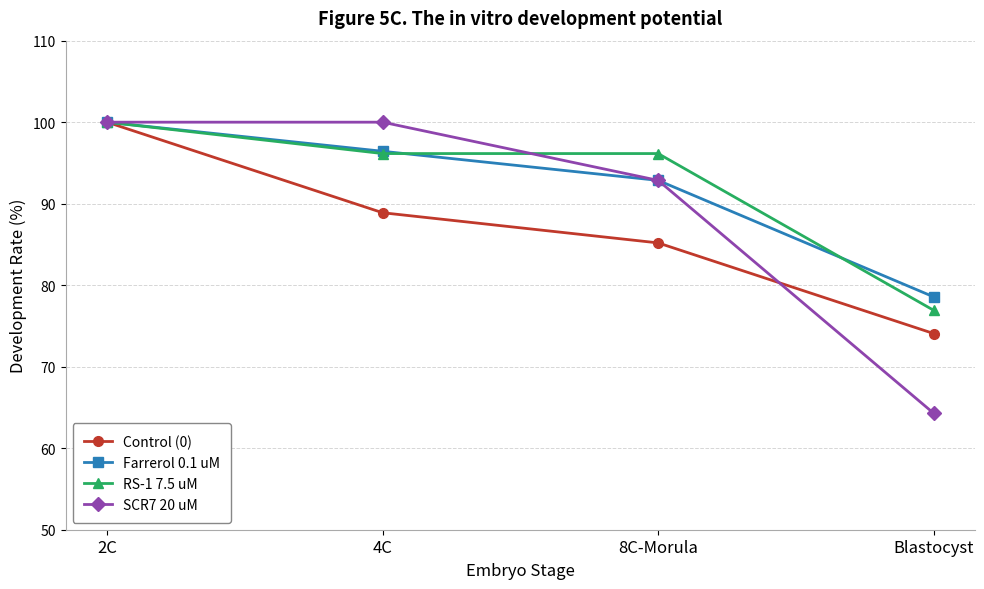

Does the chart display data point markers on the line(s)?

Yes